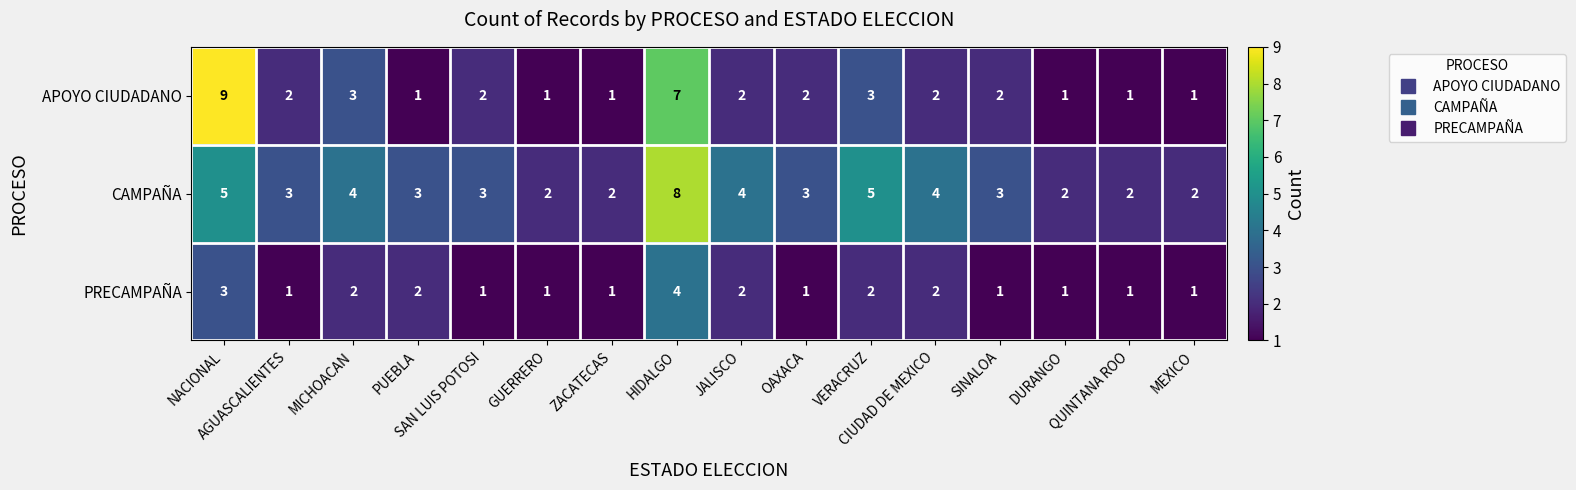

How many distinct data groups are displayed?

3